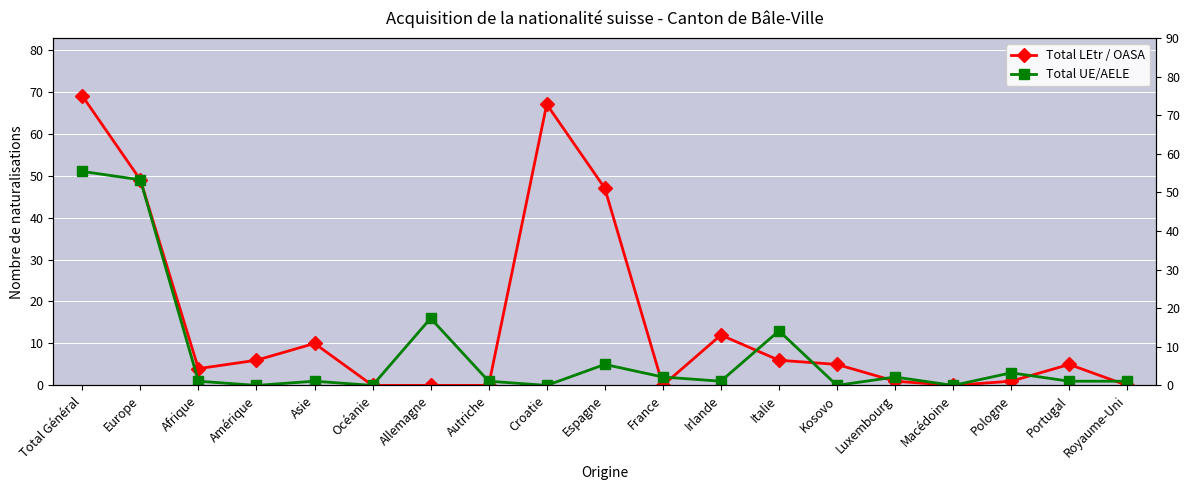

What is the sum of the Total UE/AELE values at Espagne and Amérique?

5